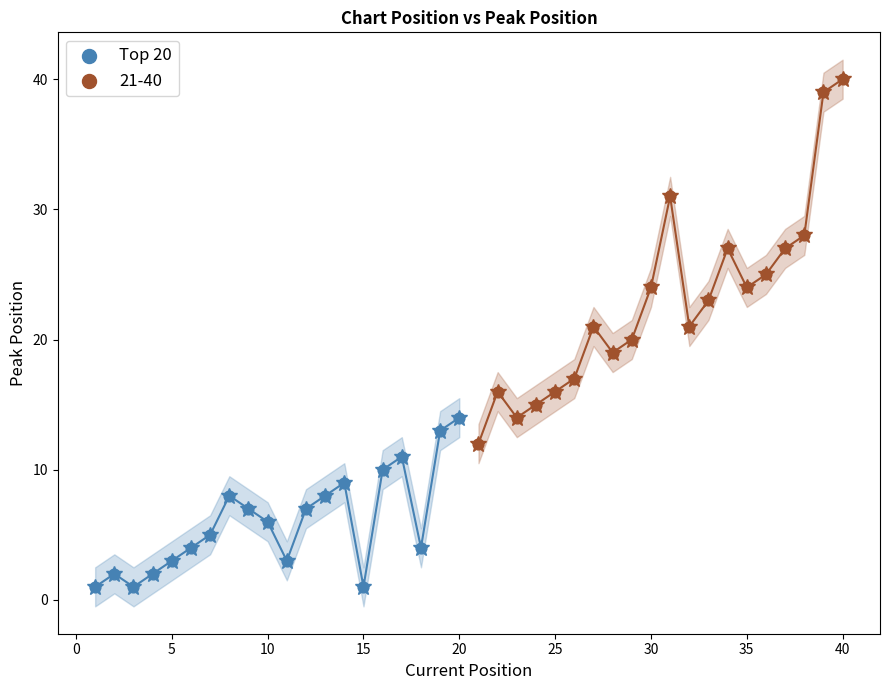

Which series contains the highest Y value?

21-40